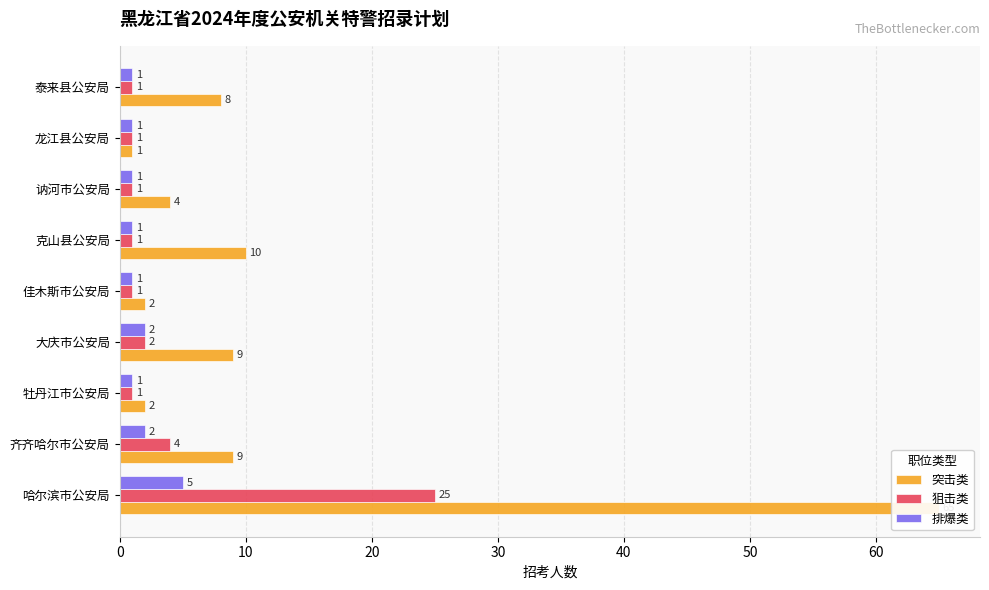

Which series changed the most between 佳木斯市公安局 and 讷河市公安局?

突击类